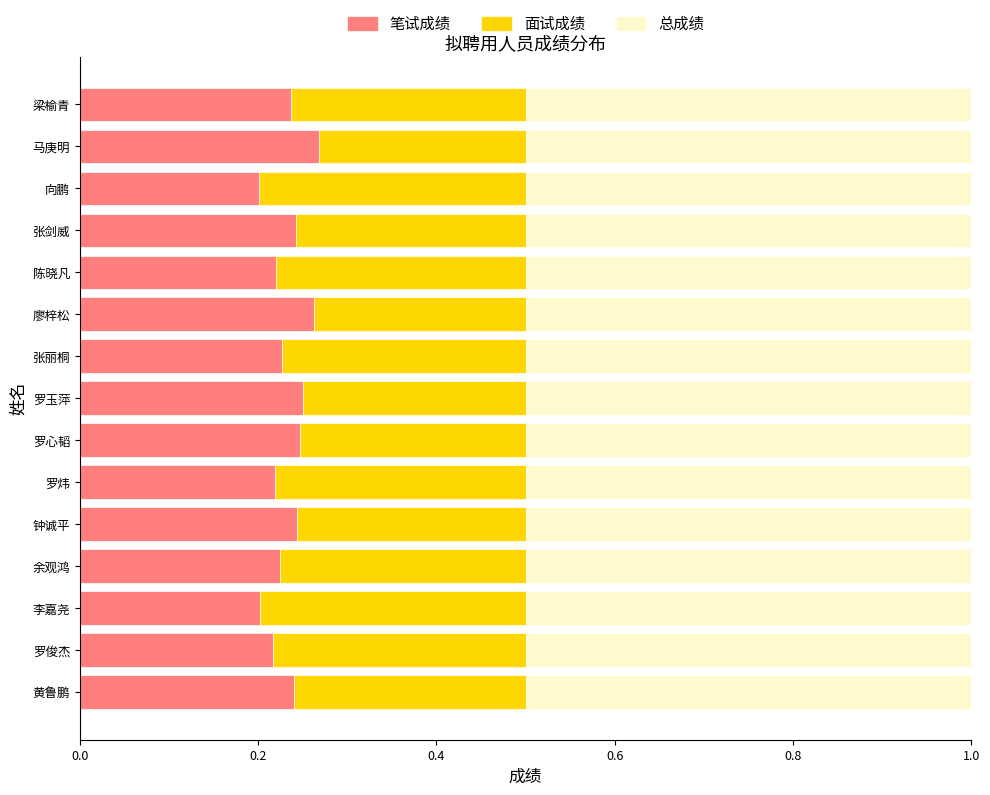

Is it true that 笔试成绩 equals 0.0 at 张丽桐?

False